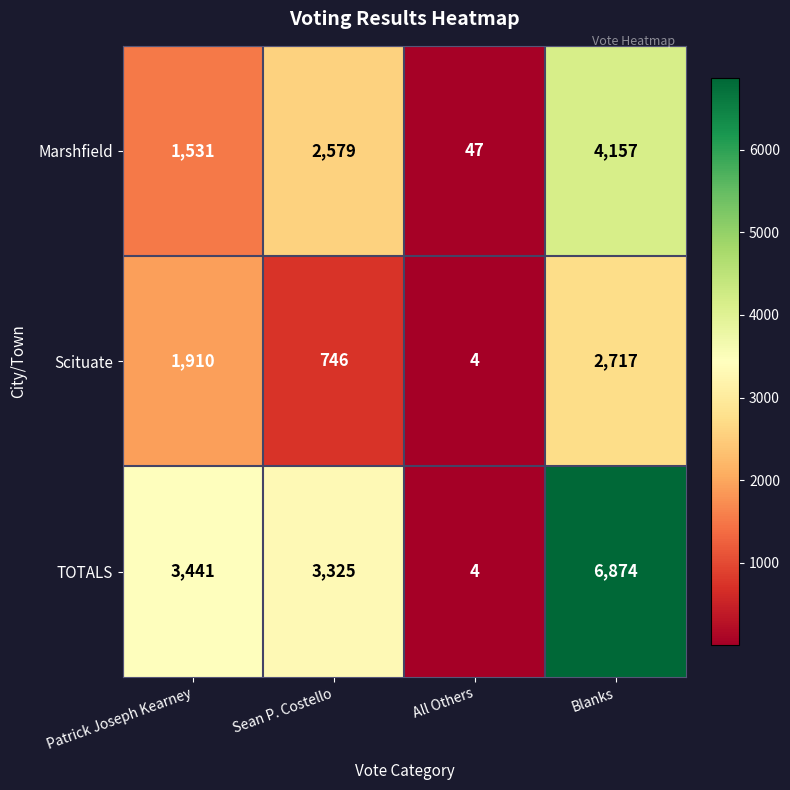

What is the total value across all series at Sean P. Costello?

6650